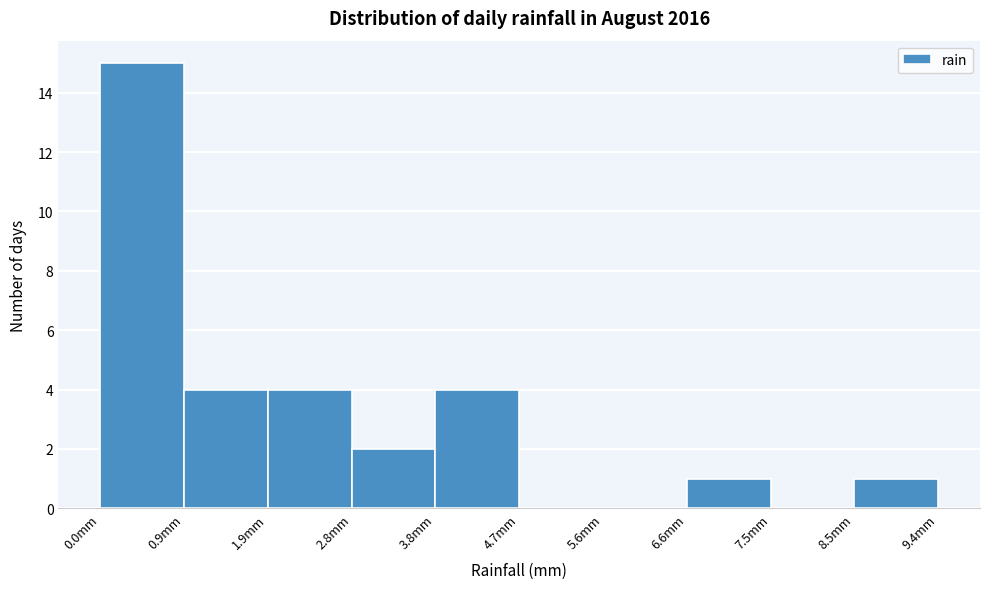

Which range on the x-axis has the tallest bar?

0.00 to 0.94